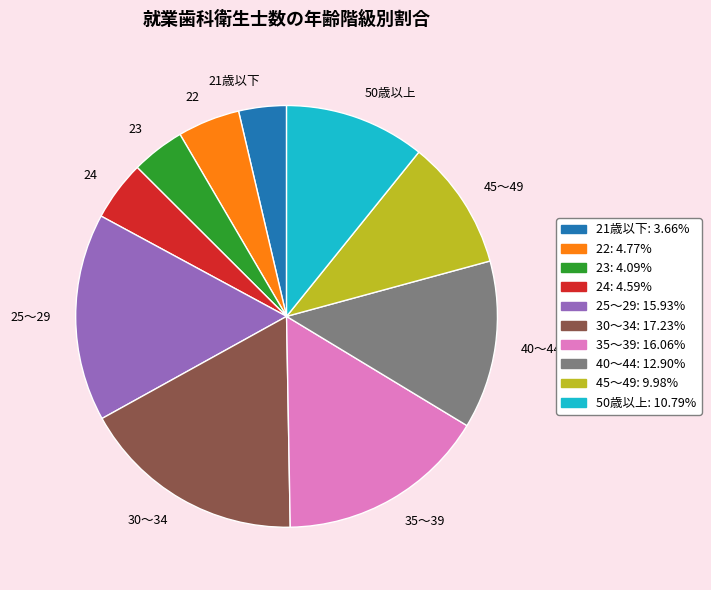

Which slice is the largest?

30～34